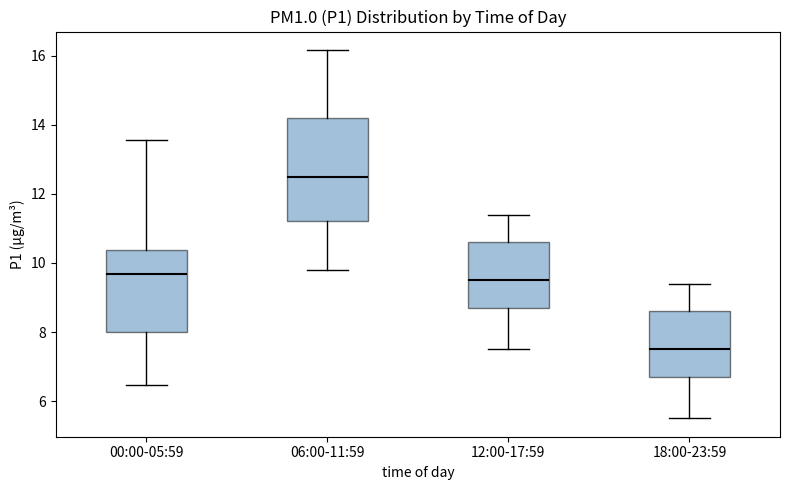

Where does the lower whisker of the box for 18:00-23:59 end on the y-axis? The values are not printed on the chart, so give them approximately, as read against the axis.

5.6